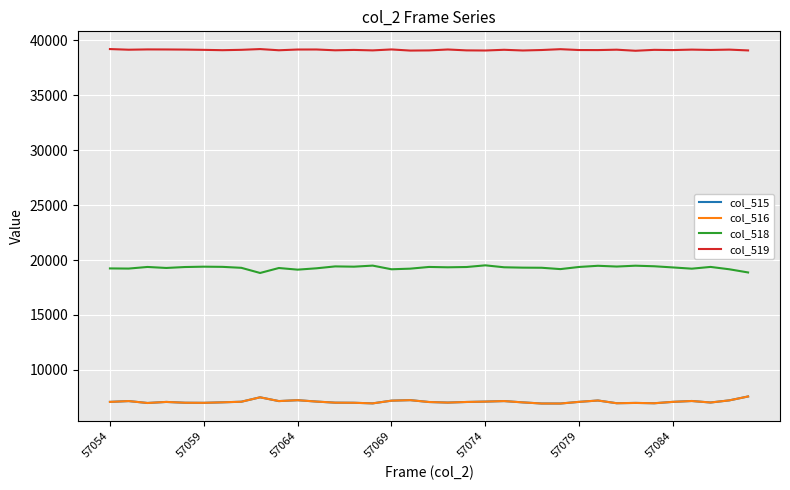

In col_519, how many points are higher than both neighbors (excluding endpoints)?

12